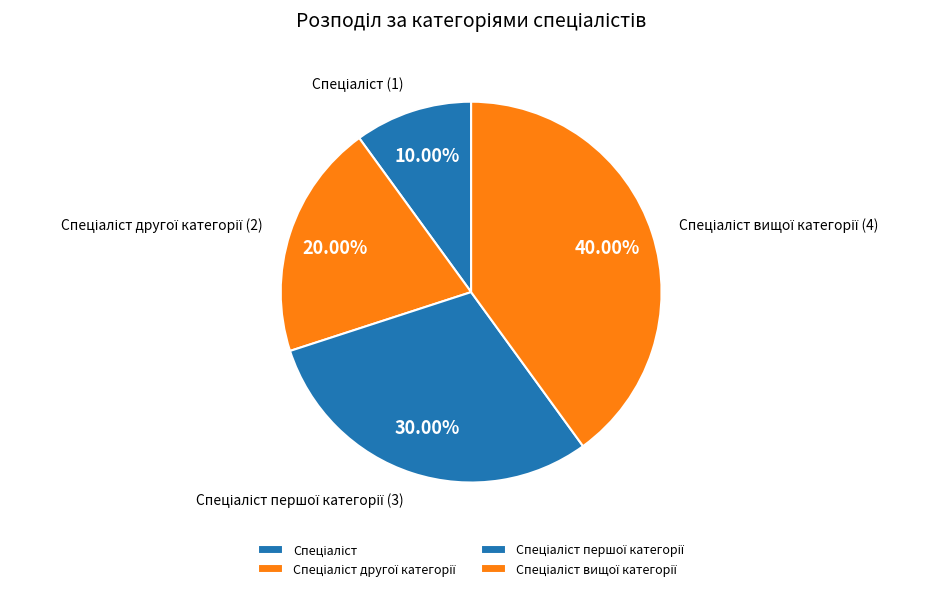

Is there any slice that represents more than half of the pie?

No